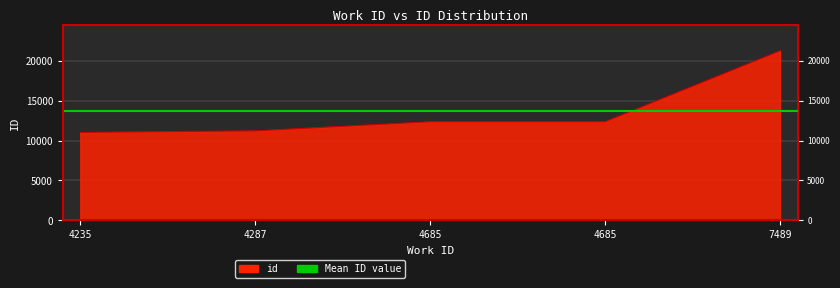

What is the change in value from 4685 to 7489?

+8874